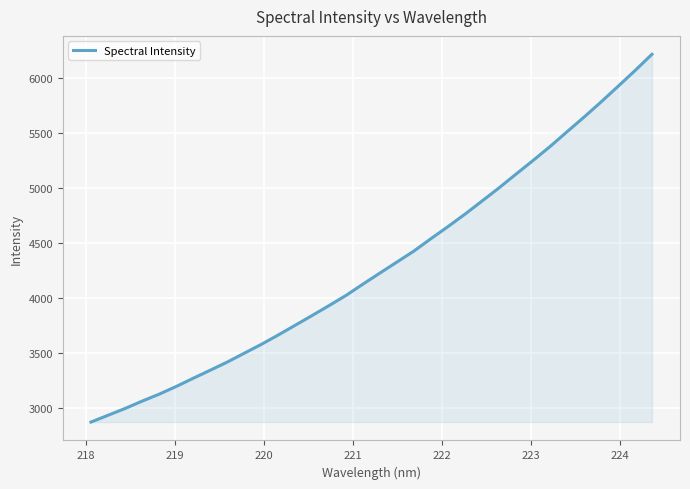

What is the greatest value displayed?

6211.3